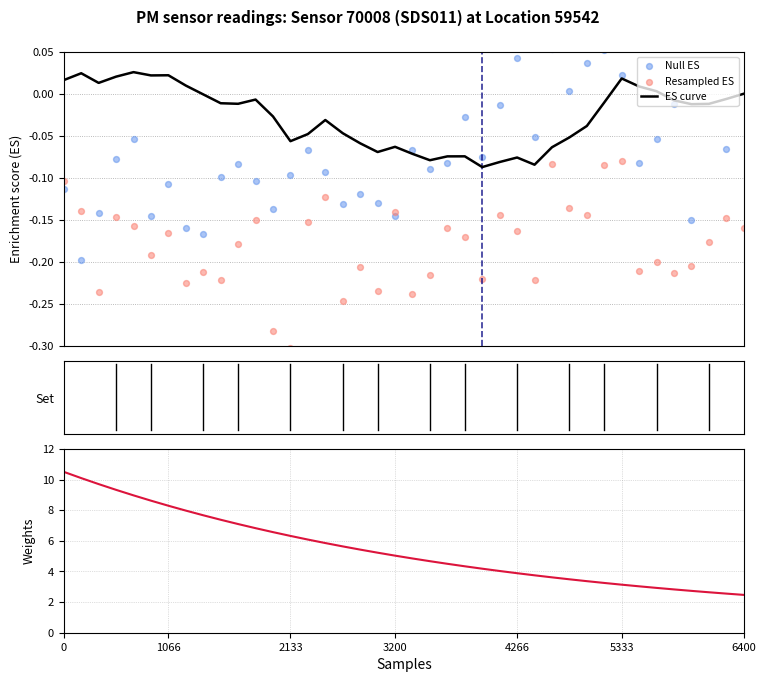

Which series contains the highest Y value?

Weights